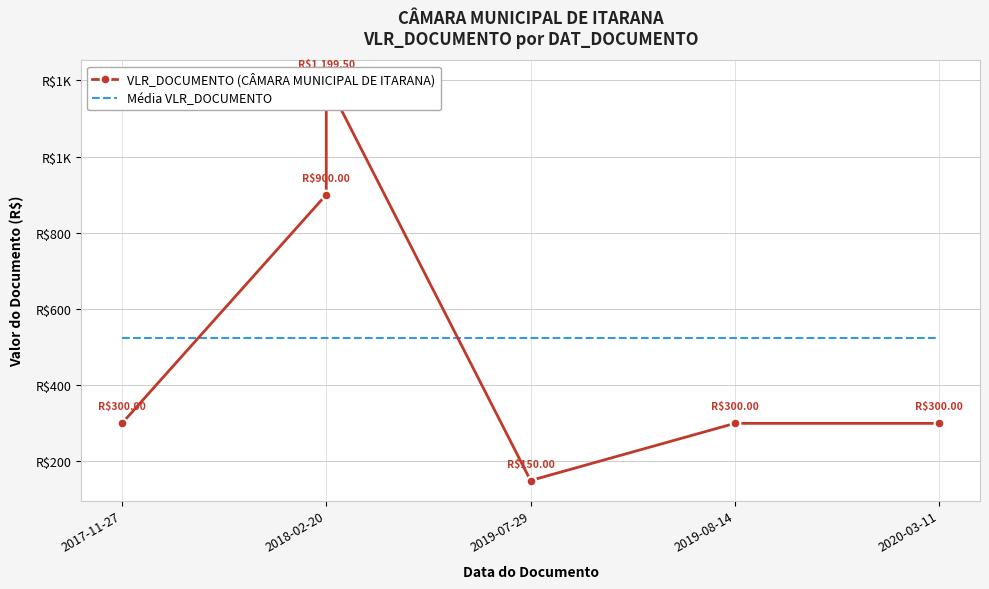

What position from the left is 2019-08-14?

4